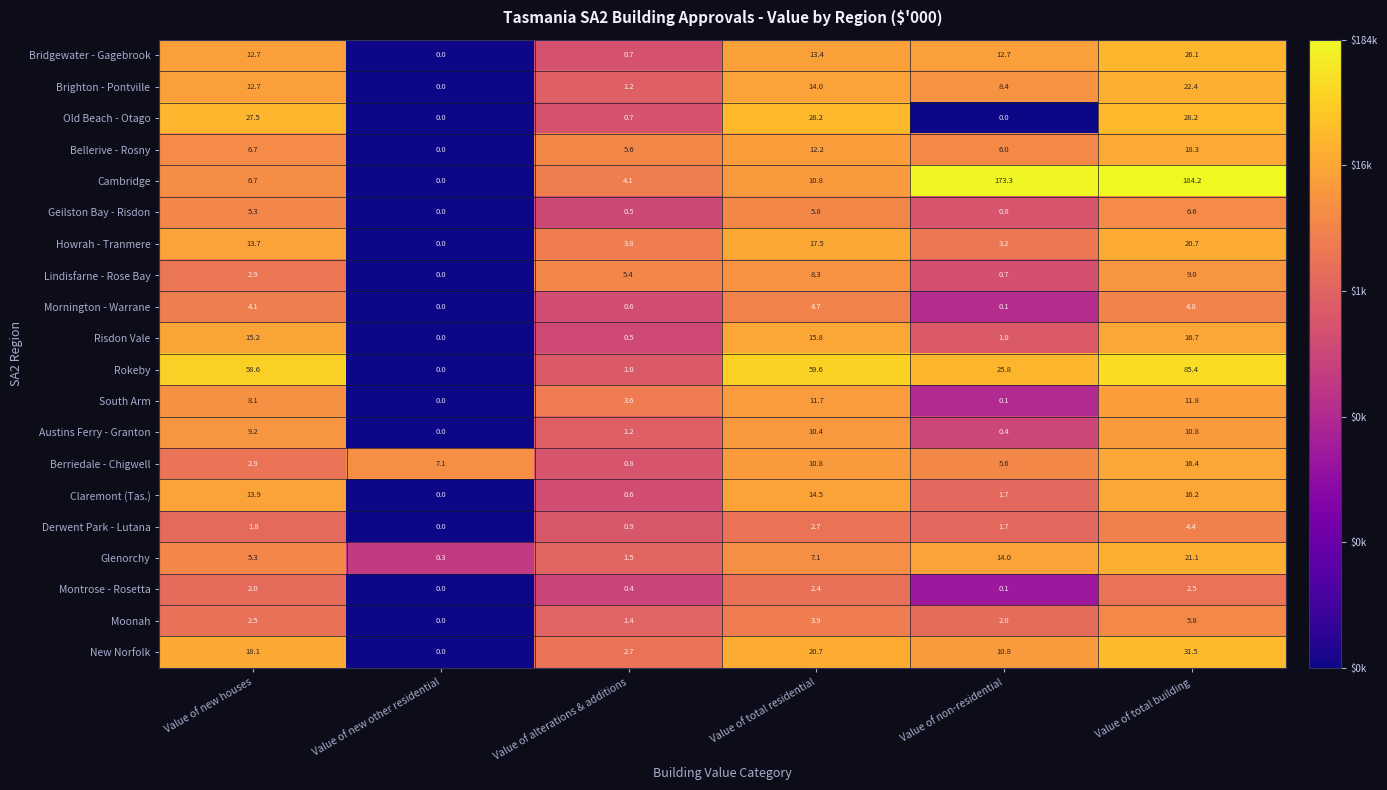

Rank the series by their maximum value, from lowest to highest.

Montrose - Rosetta, Derwent Park - Lutana, Mornington - Warrane, Moonah, Geilston Bay - Risdon, Lindisfarne - Rose Bay, Austins Ferry - Granton, South Arm, Claremont (Tas.), Berriedale - Chigwell, Risdon Vale, Bellerive - Rosny, Howrah - Tranmere, Glenorchy, Brighton - Pontville, Bridgewater - Gagebrook, Old Beach - Otago, New Norfolk, Rokeby, Cambridge